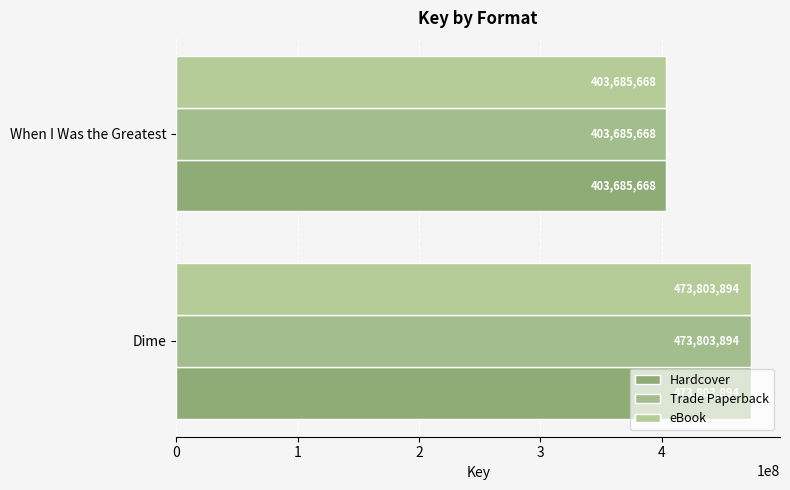

How many values in the Hardcover series are below 473803894?

1